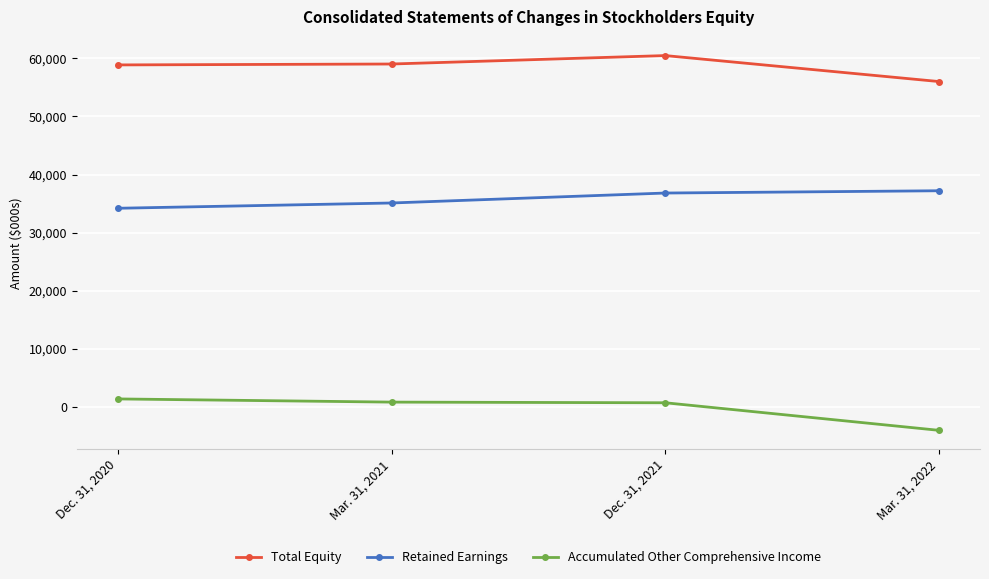

What is the value of the Retained Earnings point at the 4th from the left?

37205